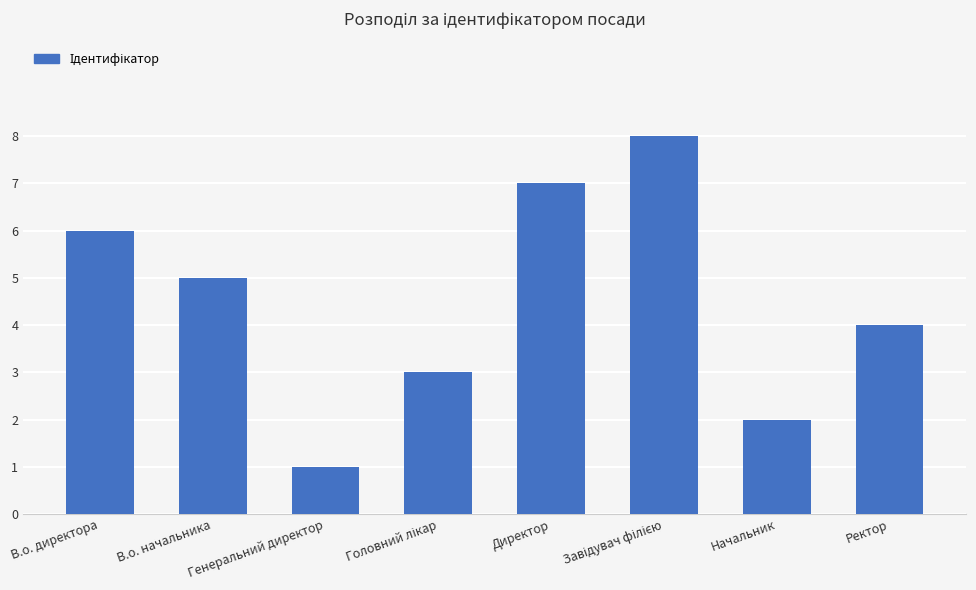

What is the difference between the maximum and minimum values?

7